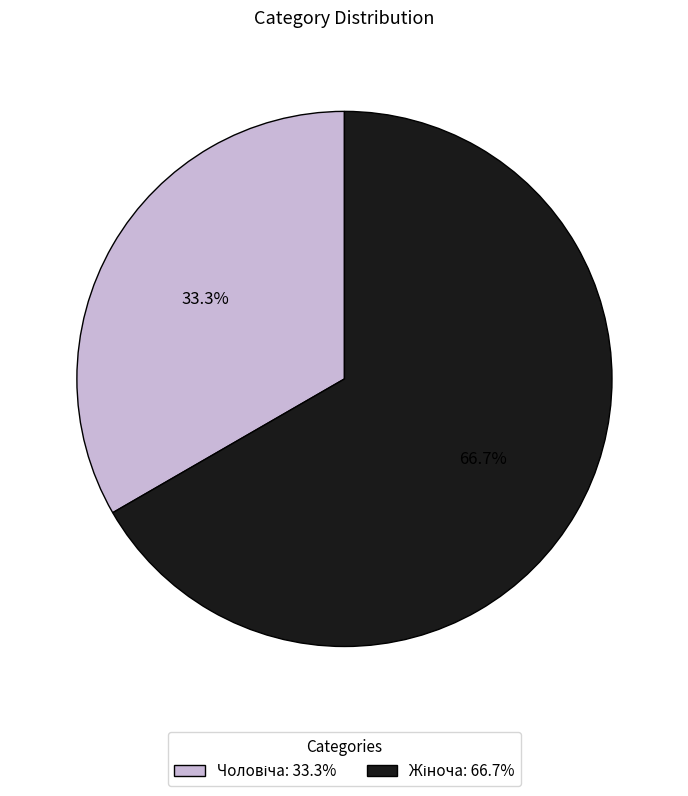

Count the number of slices in the pie.

2